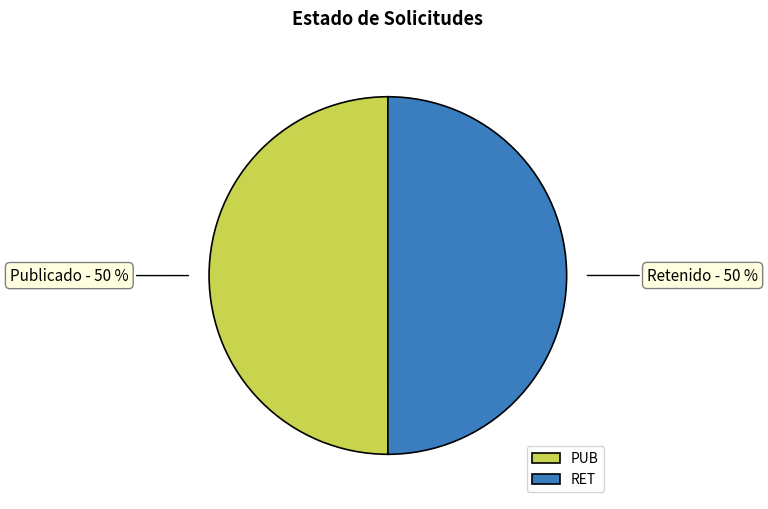

Approximately how many times larger is the value at PUB compared to RET?

1.0